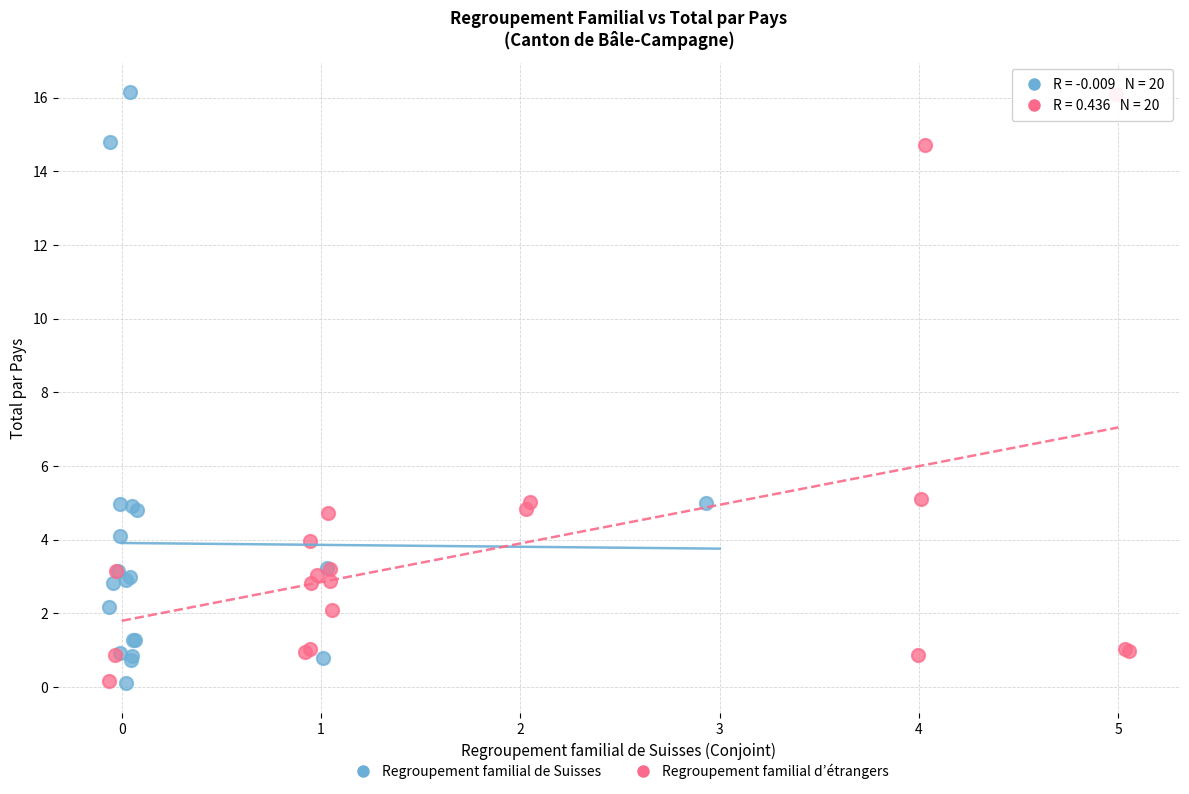

Which series has the largest Y range (max minus min)?

Regroupement familial de Suisses